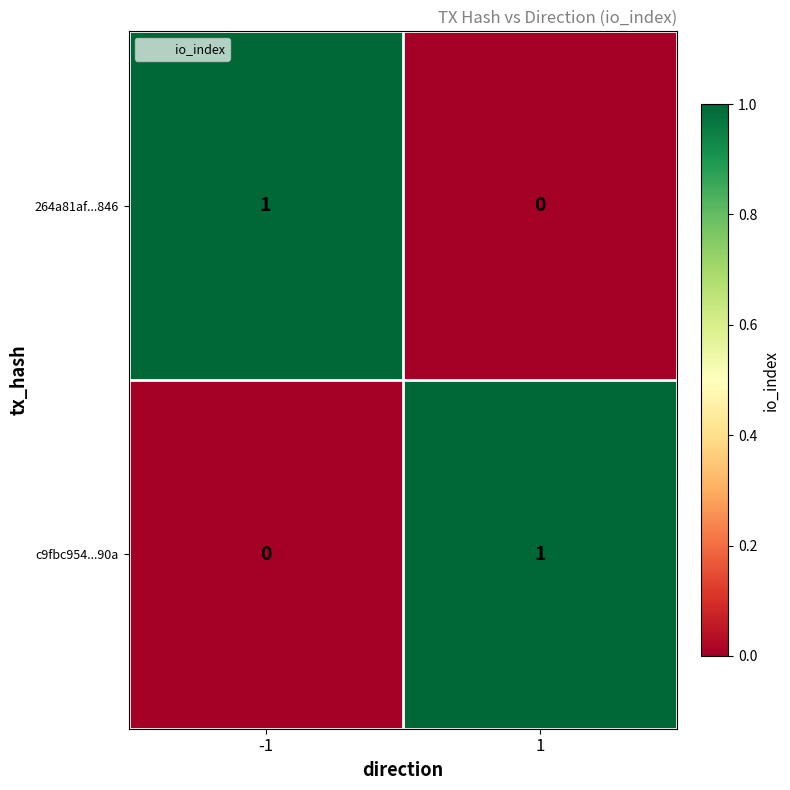

Rank the categories by c9fbc954...90a value from lowest to highest.

-1, 1